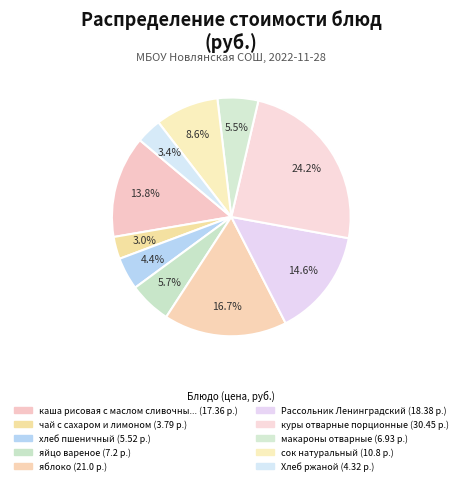

Count the number of slices in the pie.

10